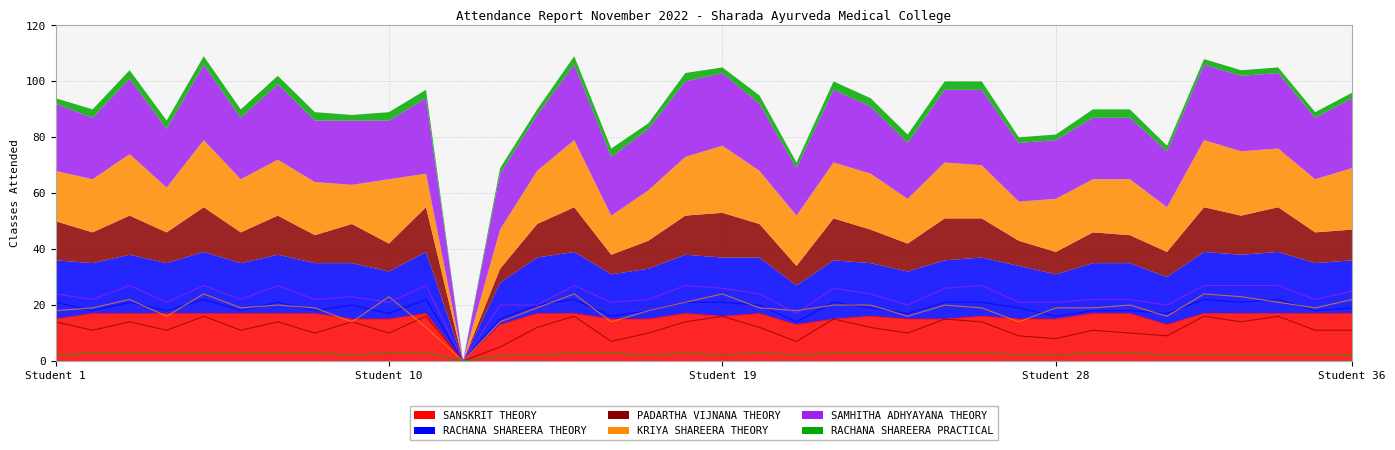

List the series in order of their peak value, highest first.

SAMHITHA ADHYAYANA THEORY, KRIYA SHAREERA THEORY, RACHANA SHAREERA THEORY, SANSKRIT THEORY, PADARTHA VIJNANA THEORY, RACHANA SHAREERA PRACTICAL